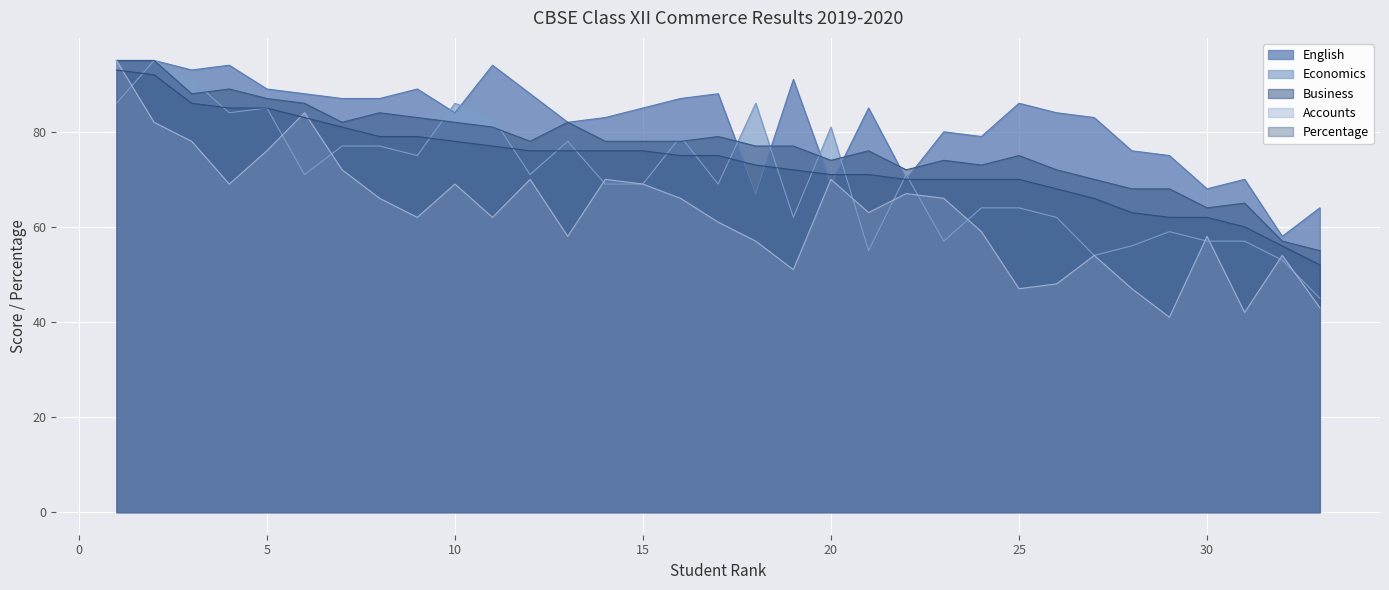

How many lines are shown in the chart?

5